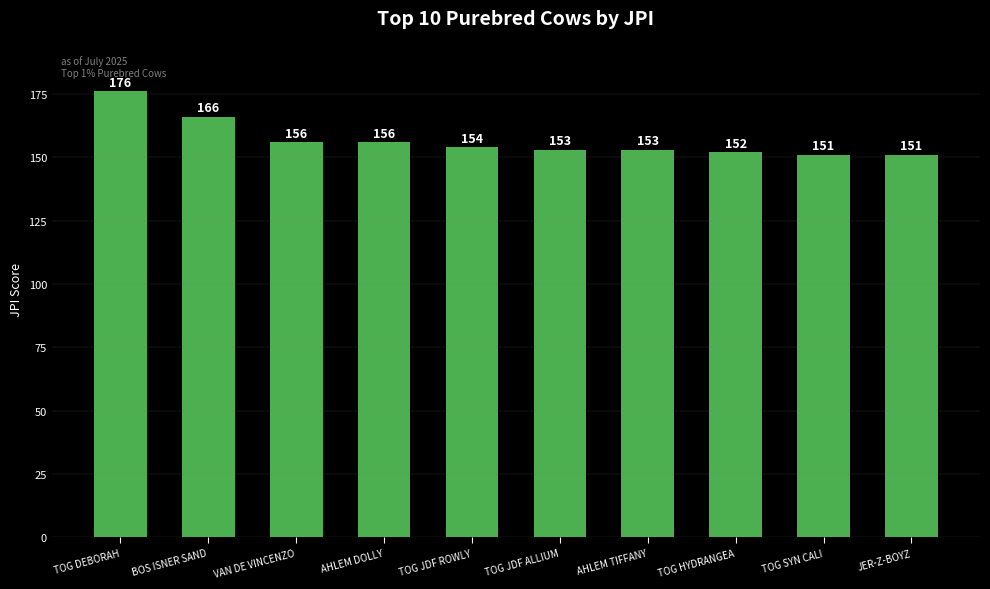

What is the smallest value displayed?

151